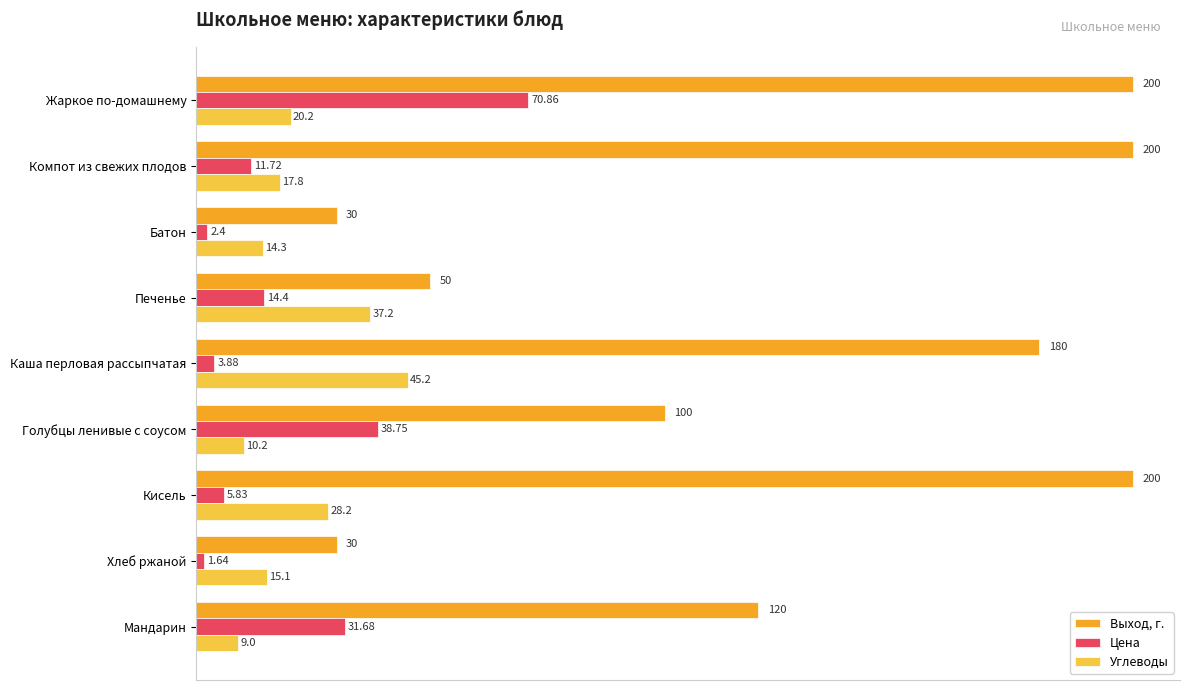

What is the sum of the Цена values at Голубцы ленивые с соусом and Хлеб ржаной?

40.4